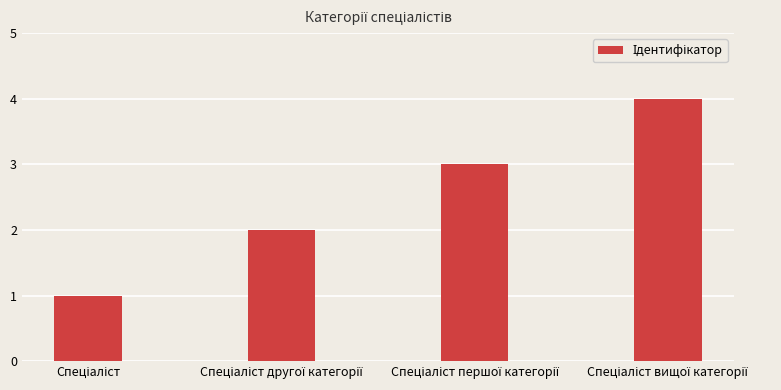

What is the sum of all values?

10